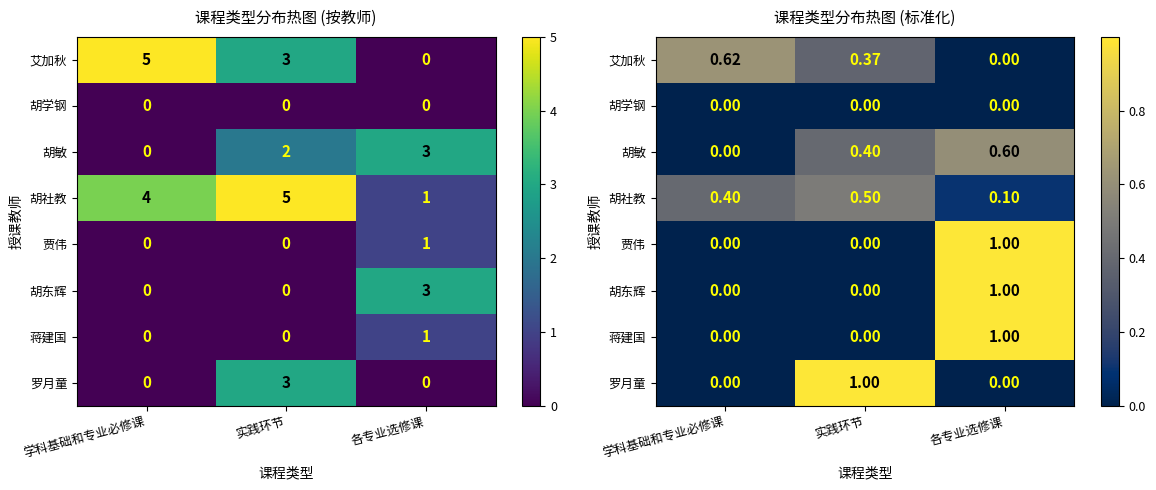

Is it true that 蒋建国 equals 1.0 at 各专业选修课?

True